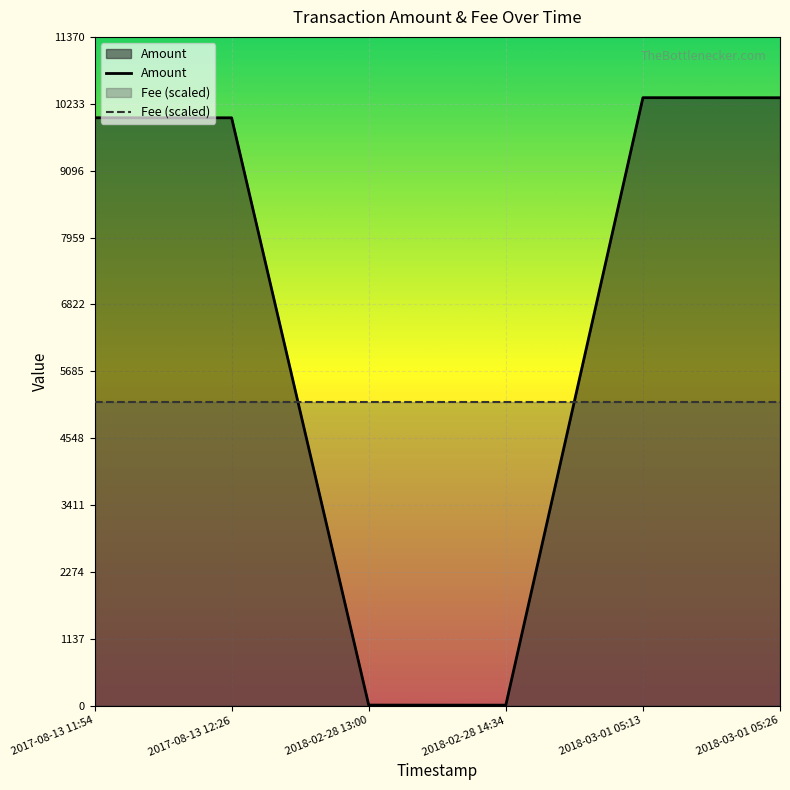

What is the label of the 4th point from the left?

2018-02-28 14:34